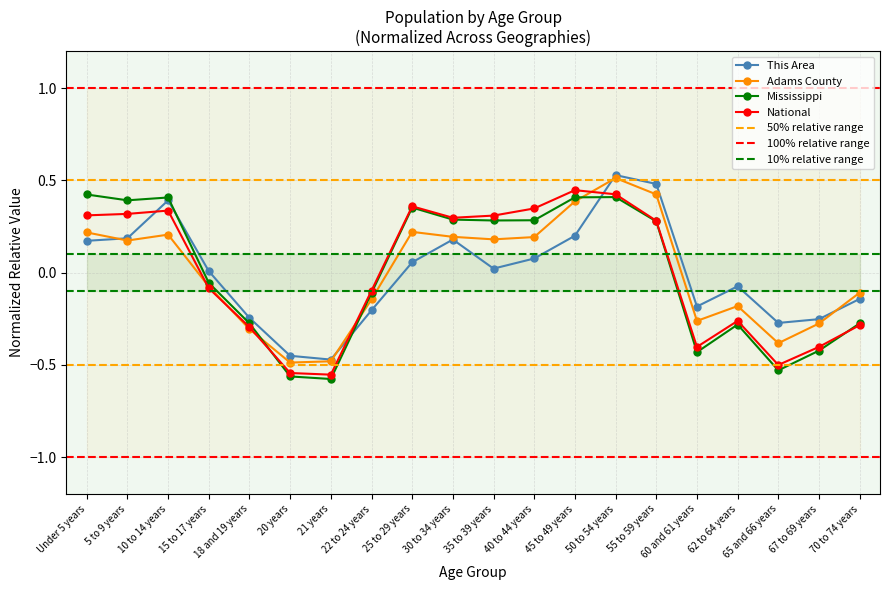

Reading left to right, extract all data points from this chart.

This Area: Under 5 years=0.2	5 to 9 years=0.2	10 to 14 years=0.4	15 to 17 years=0.0	18 and 19 years=-0.2	20 years=-0.5	21 years=-0.5	22 to 24 years=-0.2	25 to 29 years=0.1	30 to 34 years=0.2	35 to 39 years=0.0	40 to 44 years=0.1	45 to 49 years=0.2	50 to 54 years=0.5	55 to 59 years=0.5	60 and 61 years=-0.2	62 to 64 years=-0.1	65 and 66 years=-0.3	67 to 69 years=-0.3	70 to 74 years=-0.1
Adams County: Under 5 years=0.2	5 to 9 years=0.2	10 to 14 years=0.2	15 to 17 years=-0.1	18 and 19 years=-0.3	20 years=-0.5	21 years=-0.5	22 to 24 years=-0.1	25 to 29 years=0.2	30 to 34 years=0.2	35 to 39 years=0.2	40 to 44 years=0.2	45 to 49 years=0.4	50 to 54 years=0.5	55 to 59 years=0.4	60 and 61 years=-0.3	62 to 64 years=-0.2	65 and 66 years=-0.4	67 to 69 years=-0.3	70 to 74 years=-0.1
Mississippi: Under 5 years=0.4	5 to 9 years=0.4	10 to 14 years=0.4	15 to 17 years=-0.1	18 and 19 years=-0.3	20 years=-0.6	21 years=-0.6	22 to 24 years=-0.1	25 to 29 years=0.4	30 to 34 years=0.3	35 to 39 years=0.3	40 to 44 years=0.3	45 to 49 years=0.4	50 to 54 years=0.4	55 to 59 years=0.3	60 and 61 years=-0.4	62 to 64 years=-0.3	65 and 66 years=-0.5	67 to 69 years=-0.4	70 to 74 years=-0.3
National: Under 5 years=0.3	5 to 9 years=0.3	10 to 14 years=0.3	15 to 17 years=-0.1	18 and 19 years=-0.3	20 years=-0.5	21 years=-0.6	22 to 24 years=-0.1	25 to 29 years=0.4	30 to 34 years=0.3	35 to 39 years=0.3	40 to 44 years=0.3	45 to 49 years=0.4	50 to 54 years=0.4	55 to 59 years=0.3	60 and 61 years=-0.4	62 to 64 years=-0.3	65 and 66 years=-0.5	67 to 69 years=-0.4	70 to 74 years=-0.3